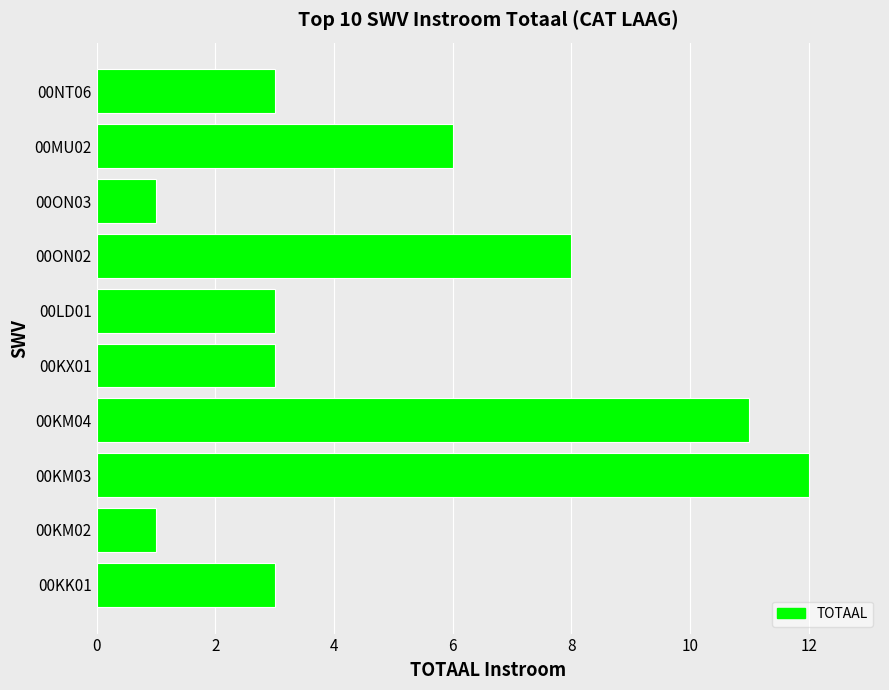

Between 00MU02 and 00ON03, which is larger?

00MU02